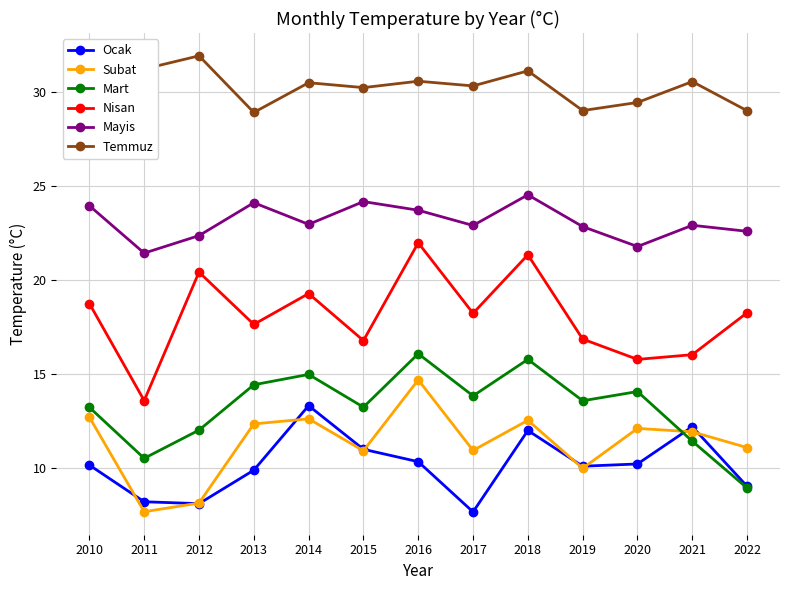

Rank the series by their maximum value, from lowest to highest.

Ocak, Subat, Mart, Nisan, Mayis, Temmuz